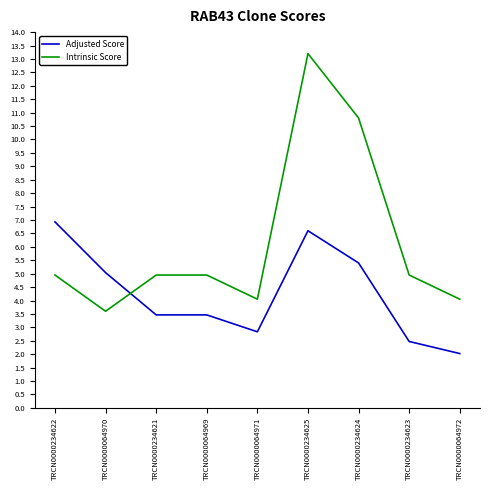

The Intrinsic Score series shows 13.2 at TRCN0000234625. True or false?

True